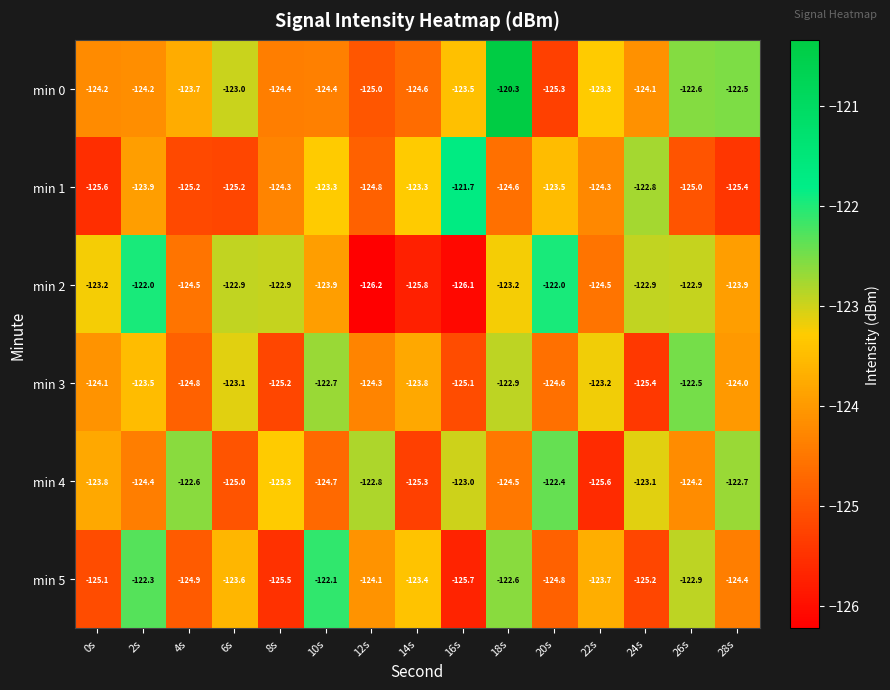

Rank the series at 28s from lowest to highest value.

min 1, min 5, min 3, min 2, min 4, min 0